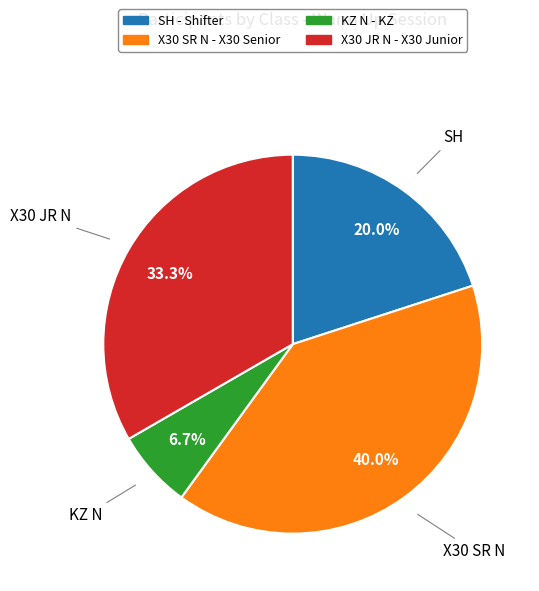

What percentage do SH and X30 JR N together represent?

53.3%